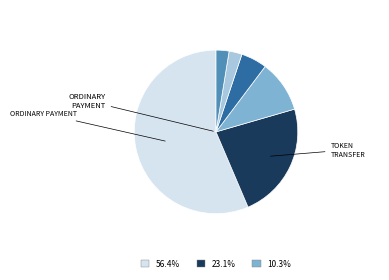

How many segments does this pie chart have?

6